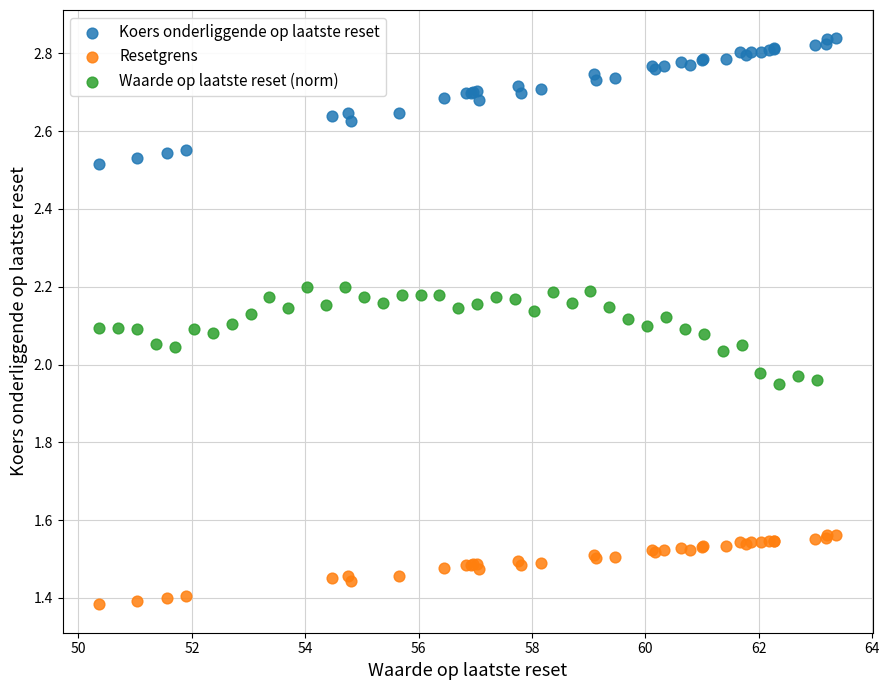

Which series reaches the minimum Y coordinate?

Resetgrens